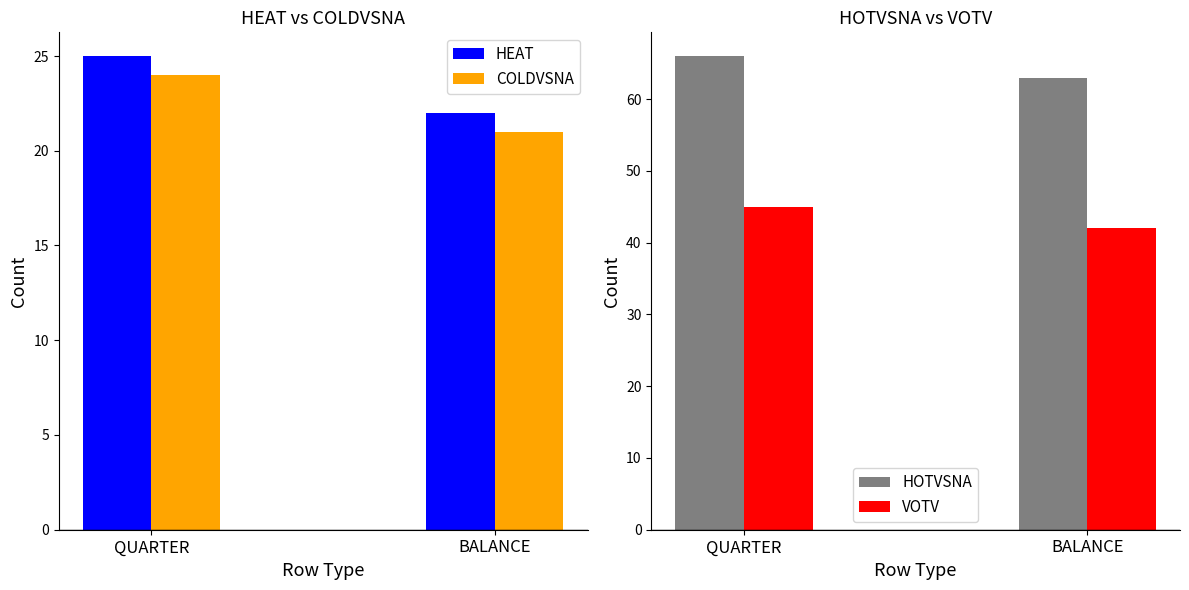

Which series has the largest total across all categories?

HOTVSNA